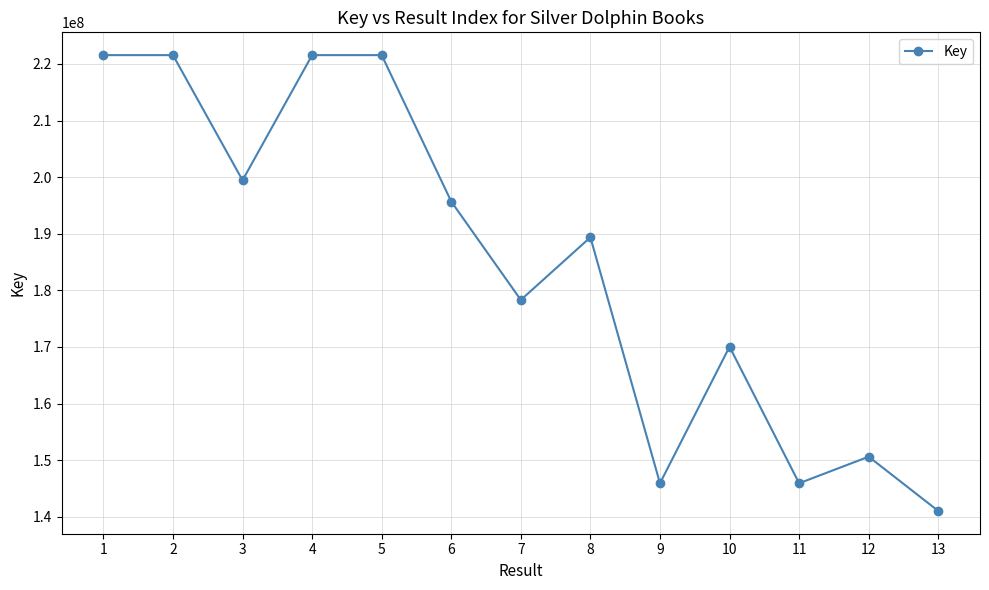

The value at 10 is 170044362. True or false?

True